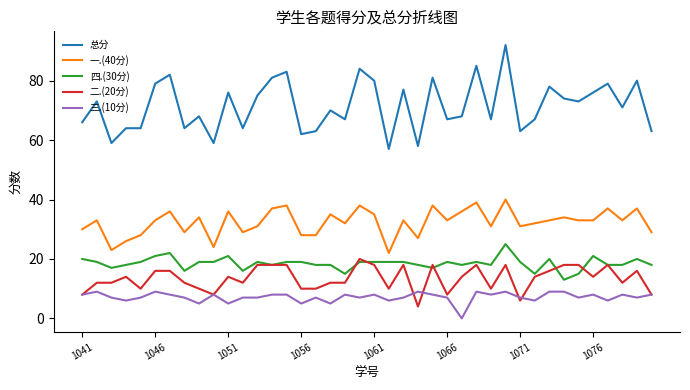

Which series has the widest spread of values?

总分